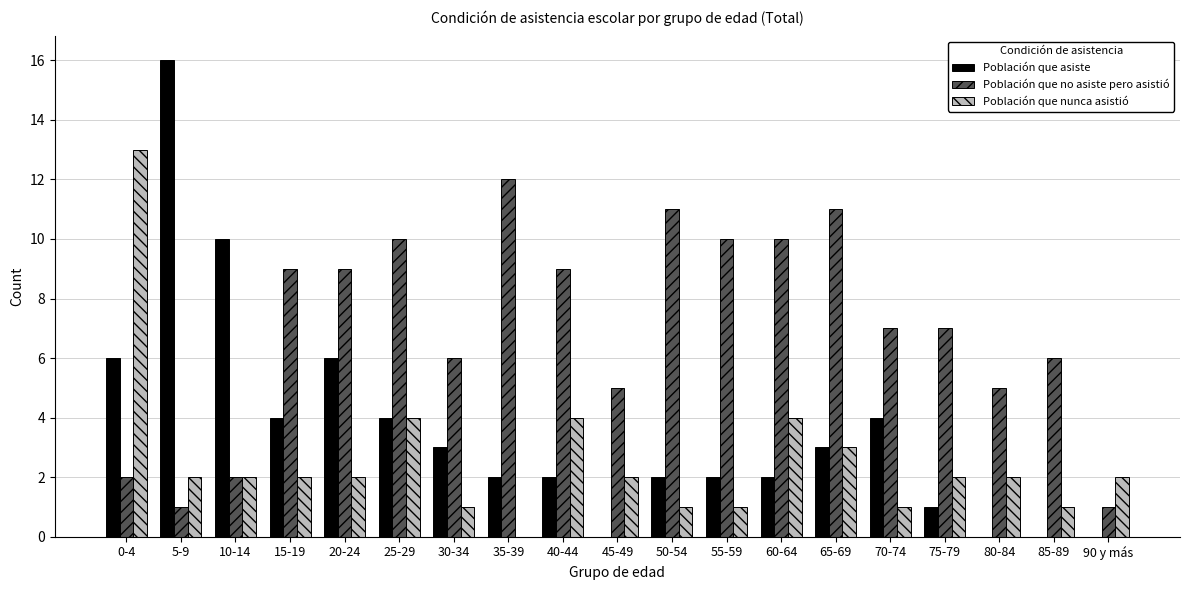

What is the maximum value shown in the chart?

16